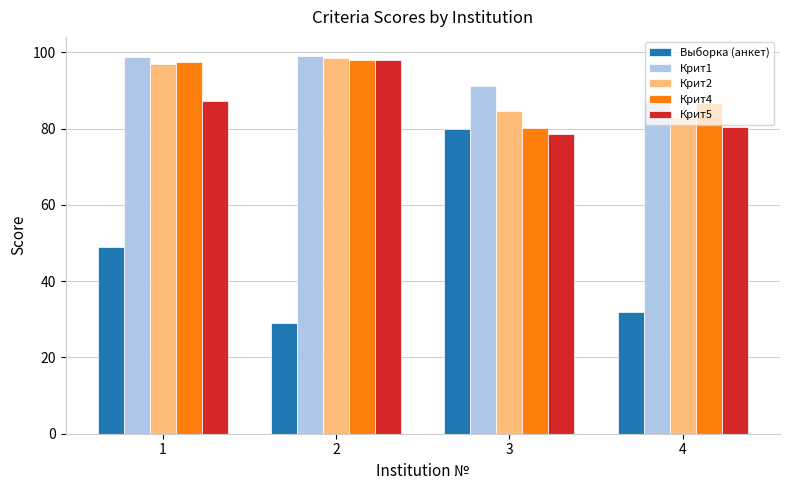

Is the value of Крит4 at 4 greater than the value of Выборка (анкет) at 4?

Yes